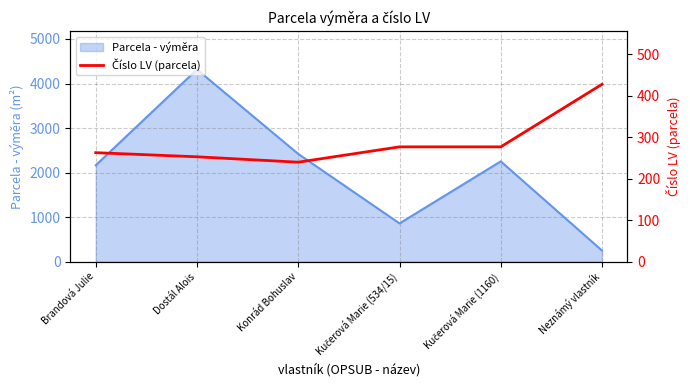

Read the value at Neznámý vlastník.

428